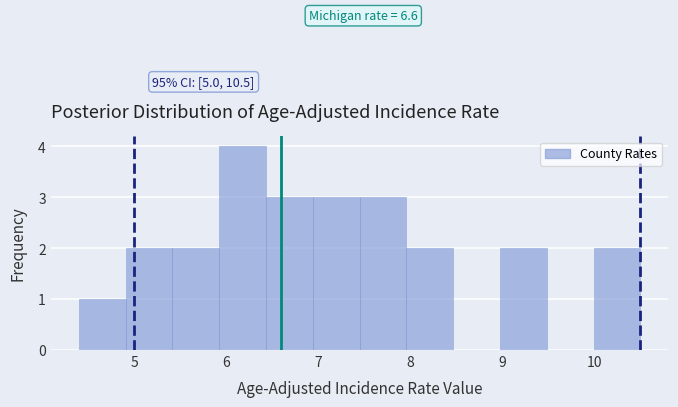

Which range on the x-axis has the tallest bar?

5.9 to 6.4